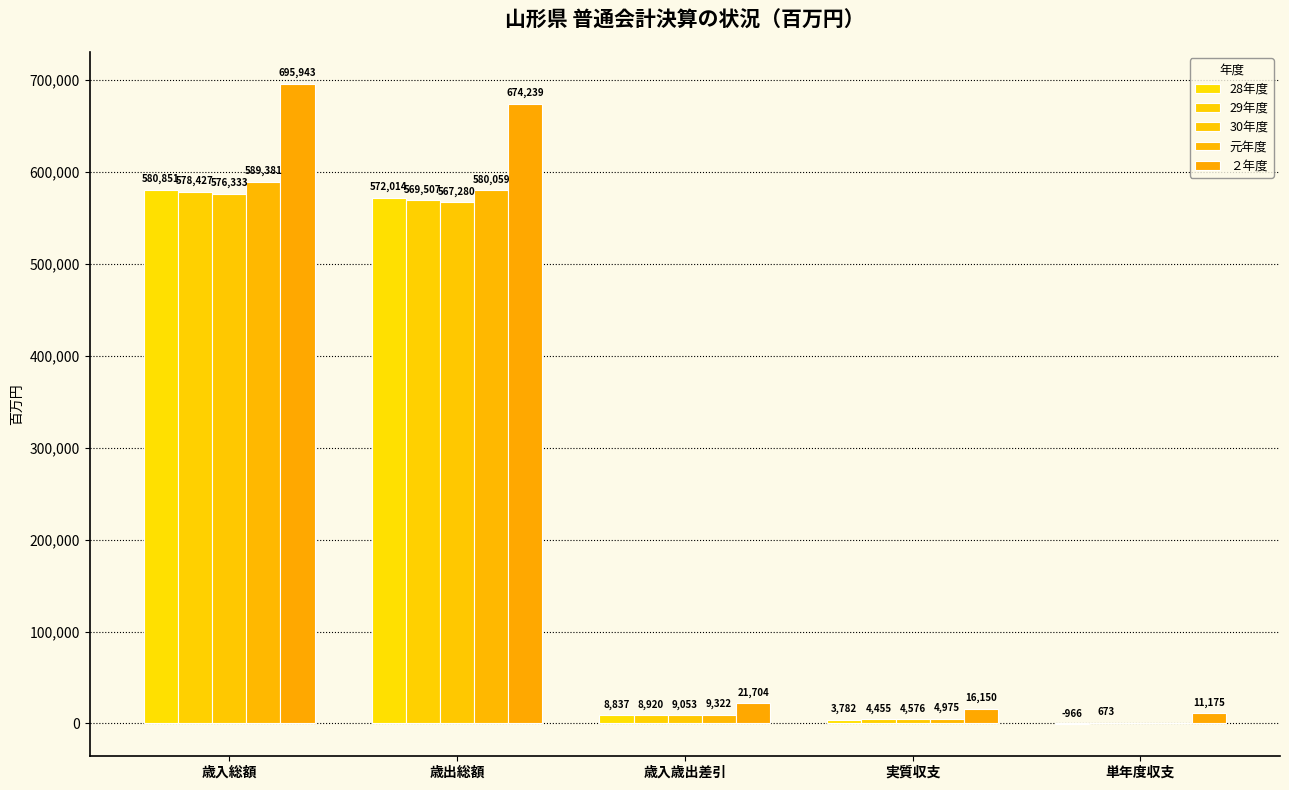

Which series changed the most between 歳出総額 and 単年度収支?

２年度